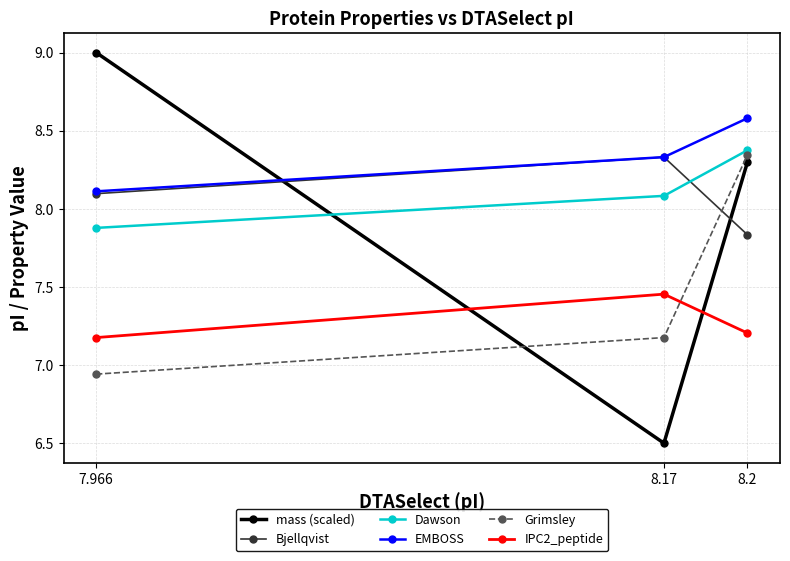

What is the total value across all series at 8.2?

48.6